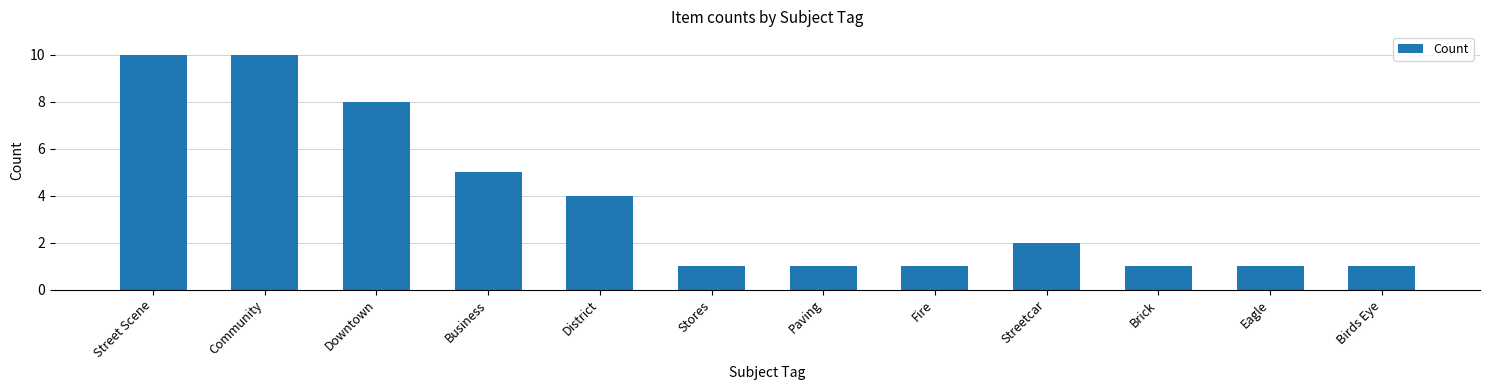

What is the value of the 7th bar from the left?

1